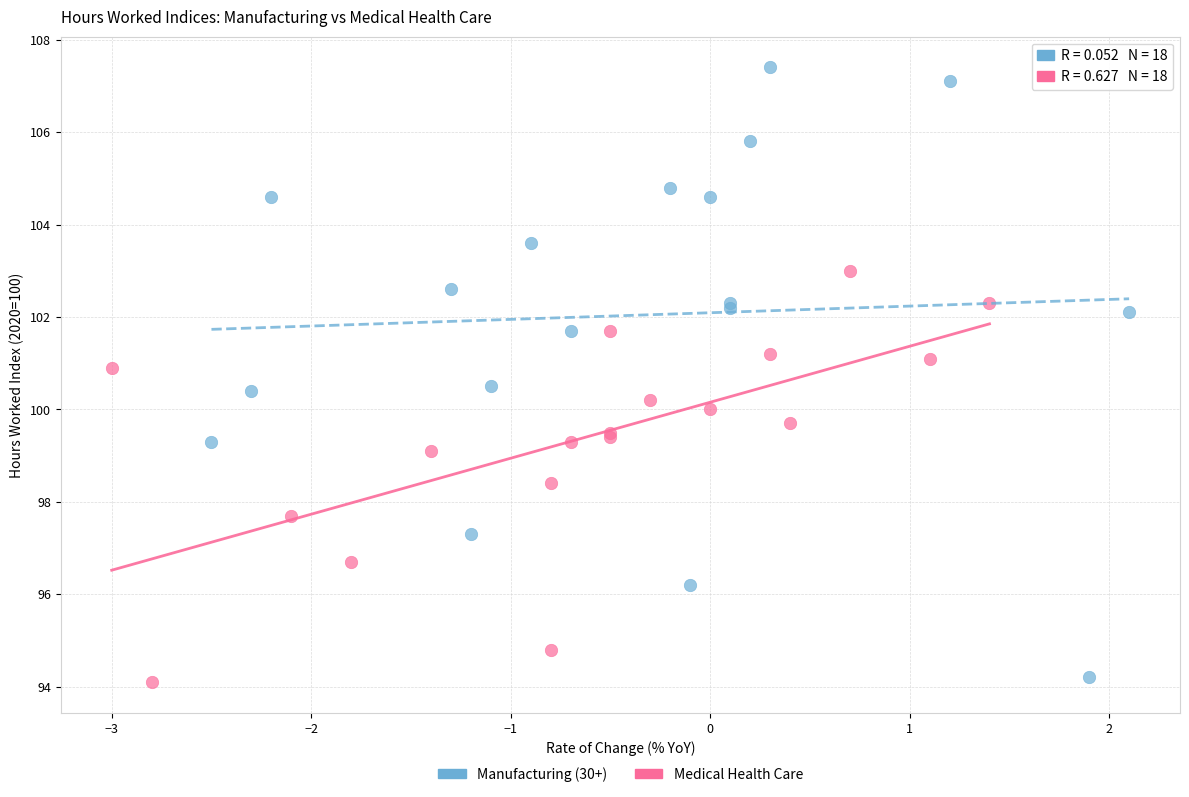

Which series has the widest spread of Y values?

Manufacturing (30+)